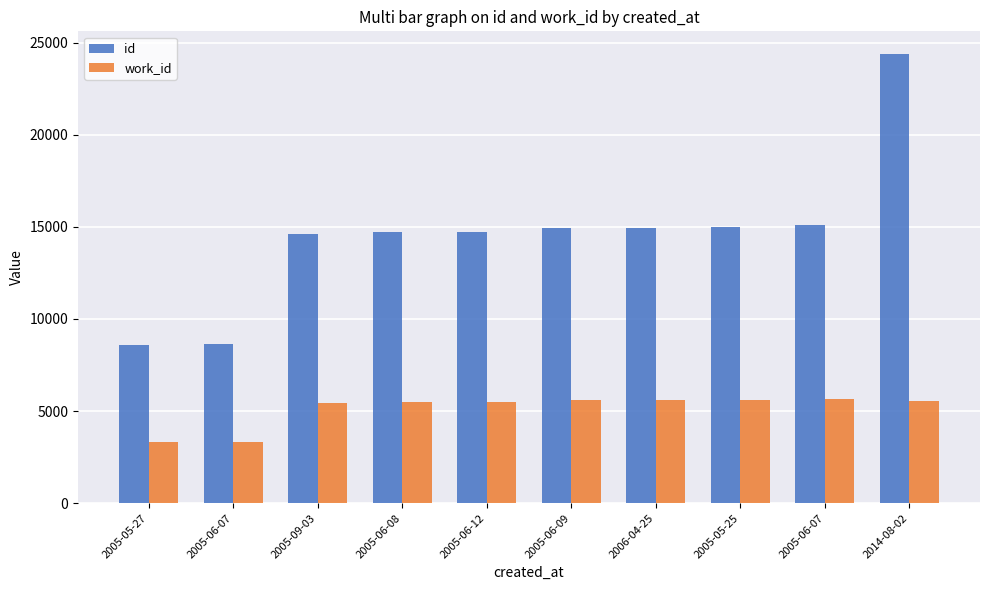

Reading left to right, what are all the values shown in this chart?

id: 2005-05-27=8598	2005-06-07=8616	2005-09-03=14584	2005-06-08=14715	2005-06-12=14717	2005-06-09=14909	2006-04-25=14952	2005-05-25=14974	2005-06-07=15103	2014-08-02=24388
work_id: 2005-05-27=3328	2005-06-07=3343	2005-09-03=5457	2005-06-08=5498	2005-06-12=5498	2005-06-09=5585	2006-04-25=5591	2005-05-25=5603	2005-06-07=5651	2014-08-02=5535